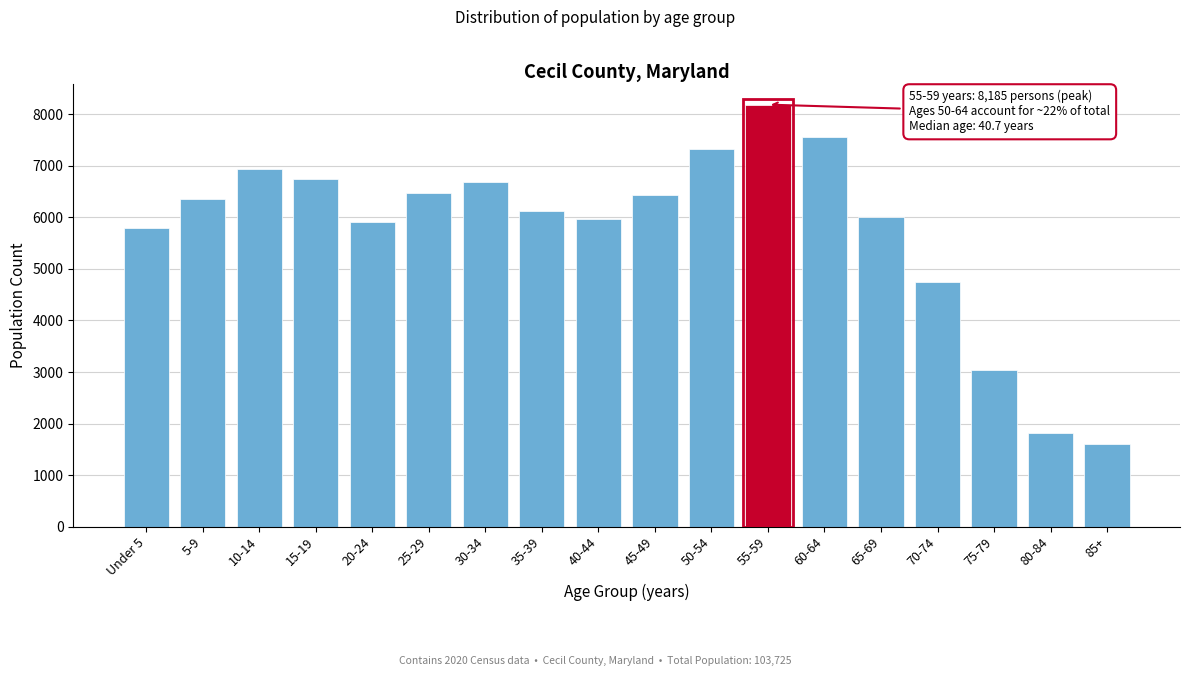

Reading left to right, transcribe all the data shown in this chart.

Under 5=5790	5-9=6351	10-14=6946	15-19=6749	20-24=5908	25-29=6481	30-34=6686	35-39=6131	40-44=5967	45-49=6427	50-54=7323	55-59=8185	60-64=7560	65-69=6002	70-74=4753	75-79=3039	80-84=1824	85+=1603